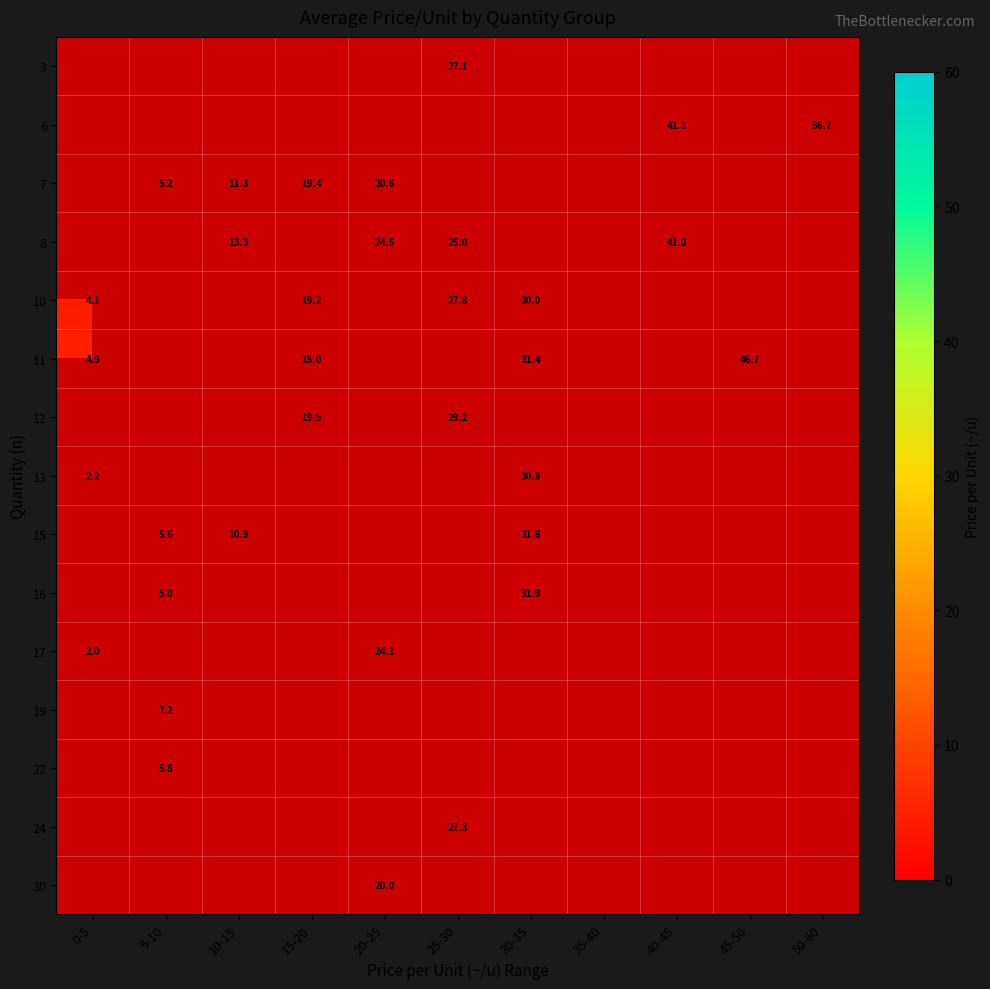

Is it true that 16 equals 31.9 at 30-35?

True